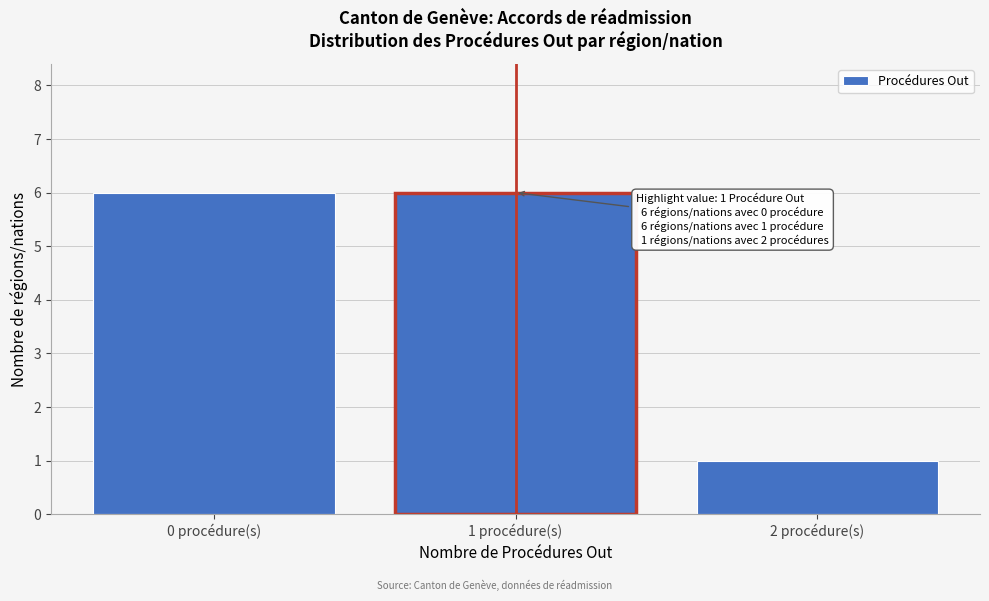

Reading right to left, what are all the values shown in this chart?

2 procédure(s)=1	1 procédure(s)=6	0 procédure(s)=6